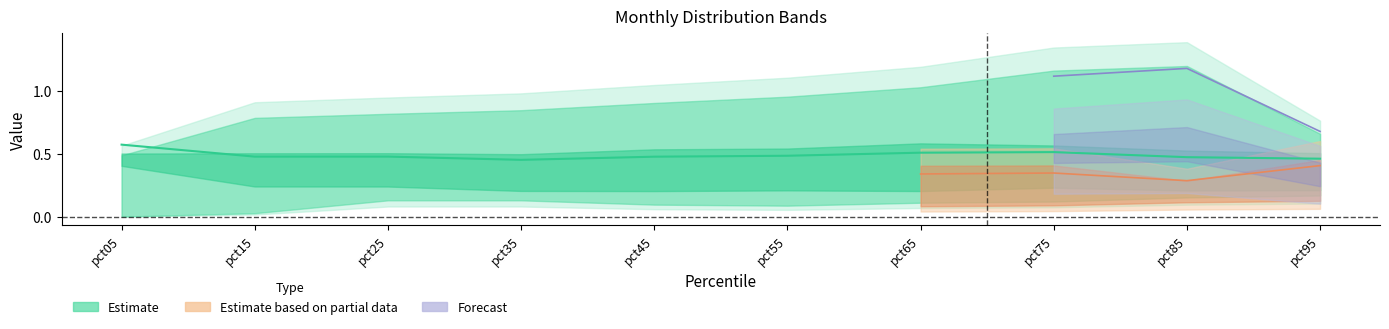

Between pct55 and pct35, which is larger?

pct55